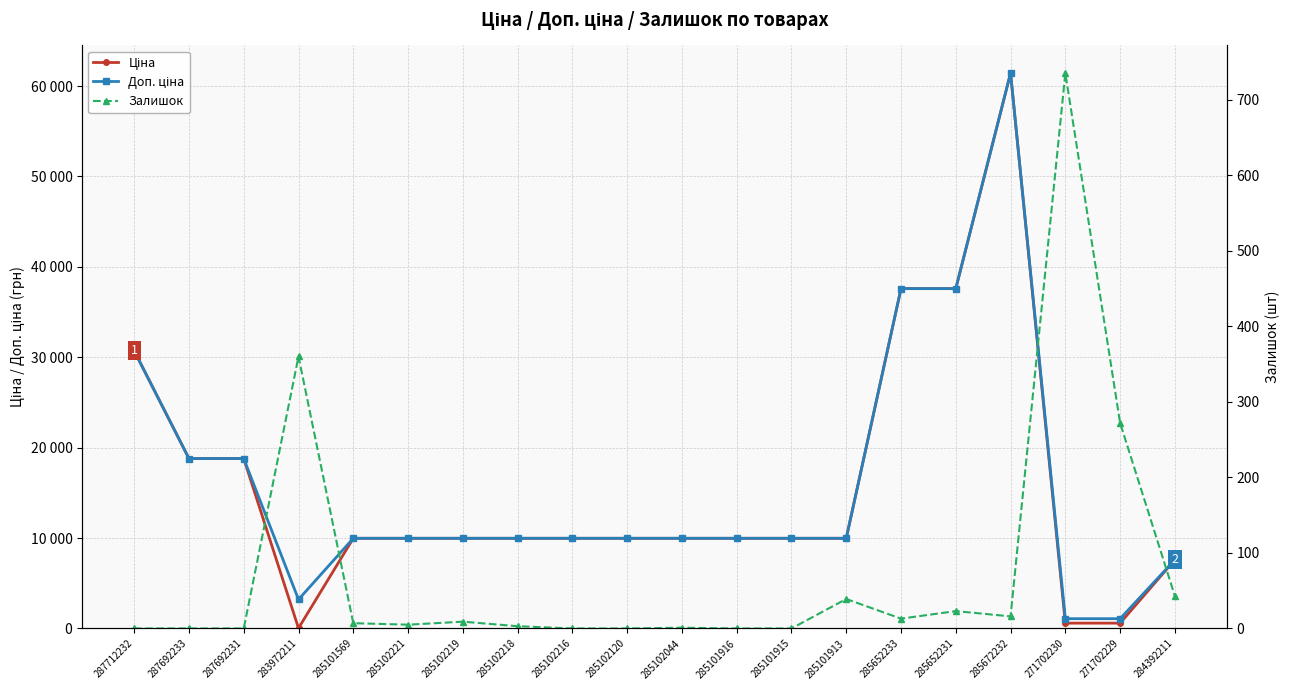

True or false: Доп. ціна and Ціна intersect in this chart.

False